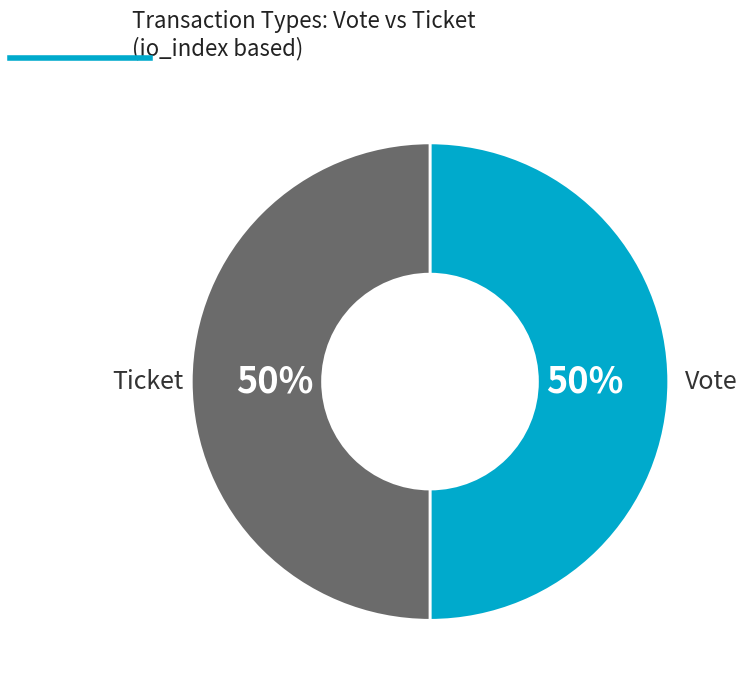

What is the ratio of the value at Vote to the value at Ticket?

1.0